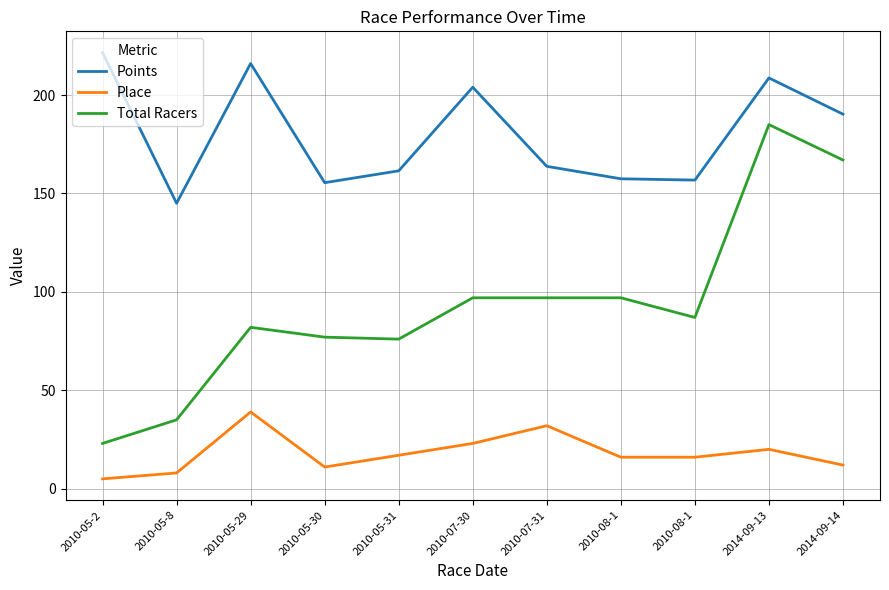

What is the spread (max minus min) of values at 2010-05-29?

177.0